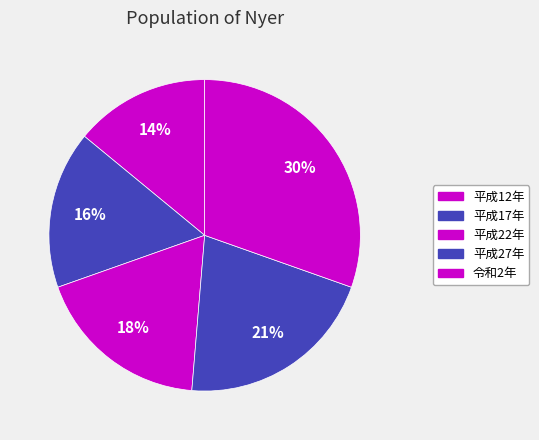

Which category has the biggest portion of the pie?

令和2年